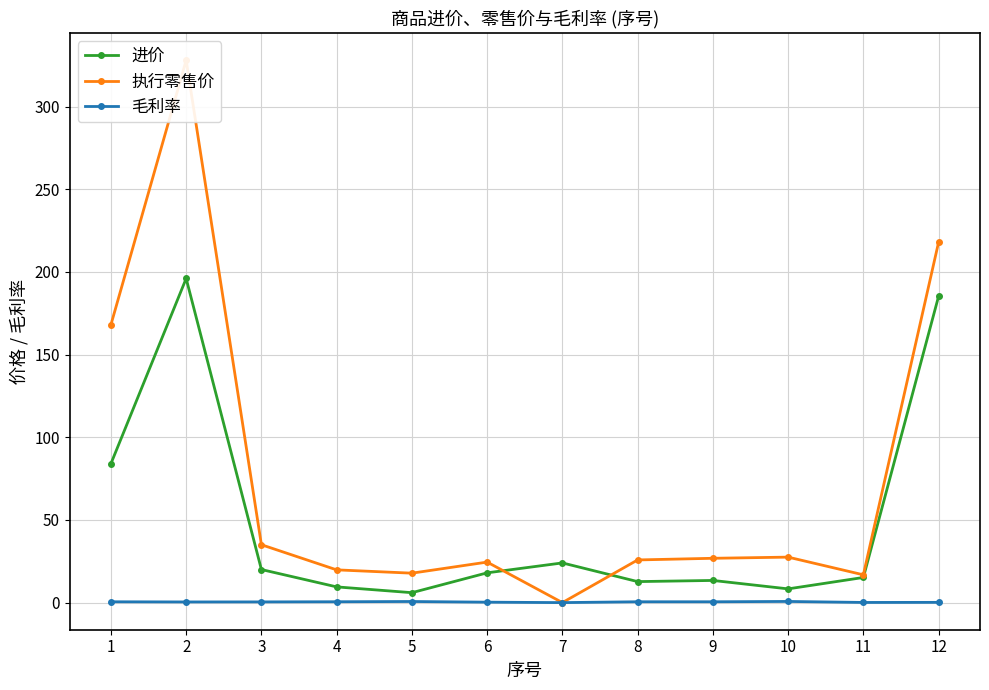

Between which two adjacent categories do 执行零售价 and 进价 first intersect?

6 and 7